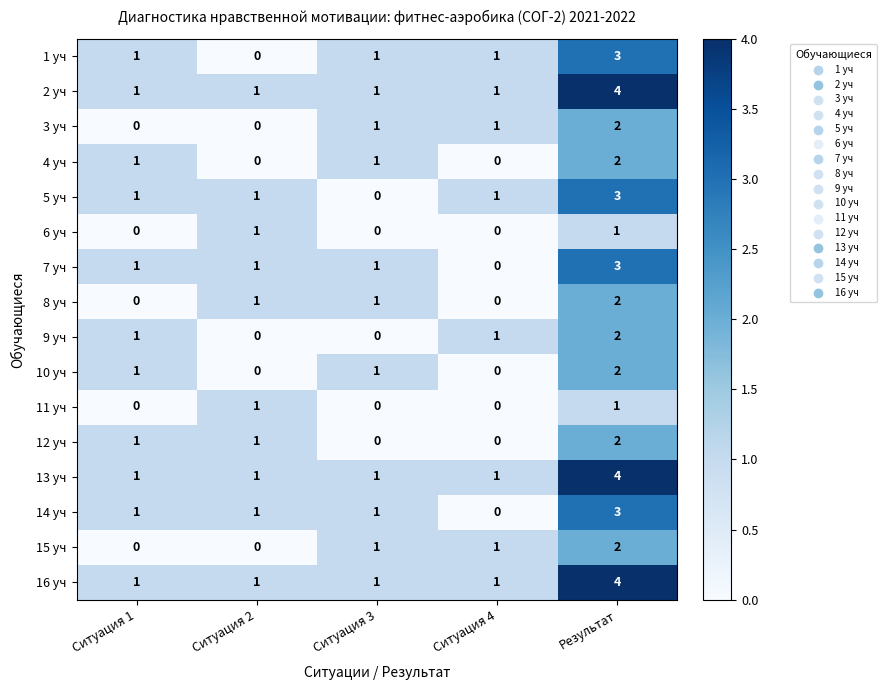

True or false: 12 уч has a value of 1 at Ситуация 2.

True